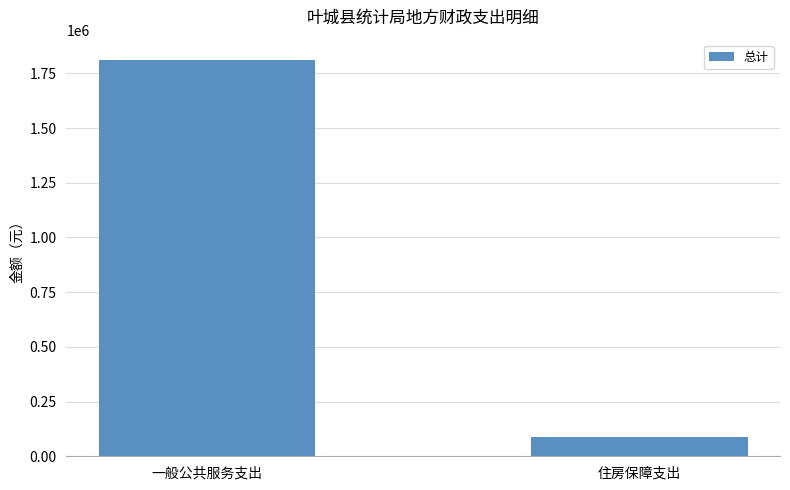

What position from the right is 住房保障支出?

1